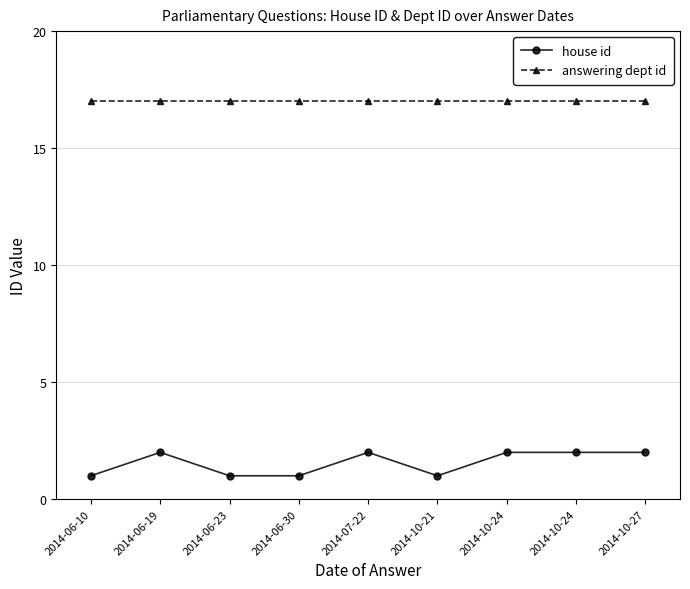

What is the smallest value displayed?

1